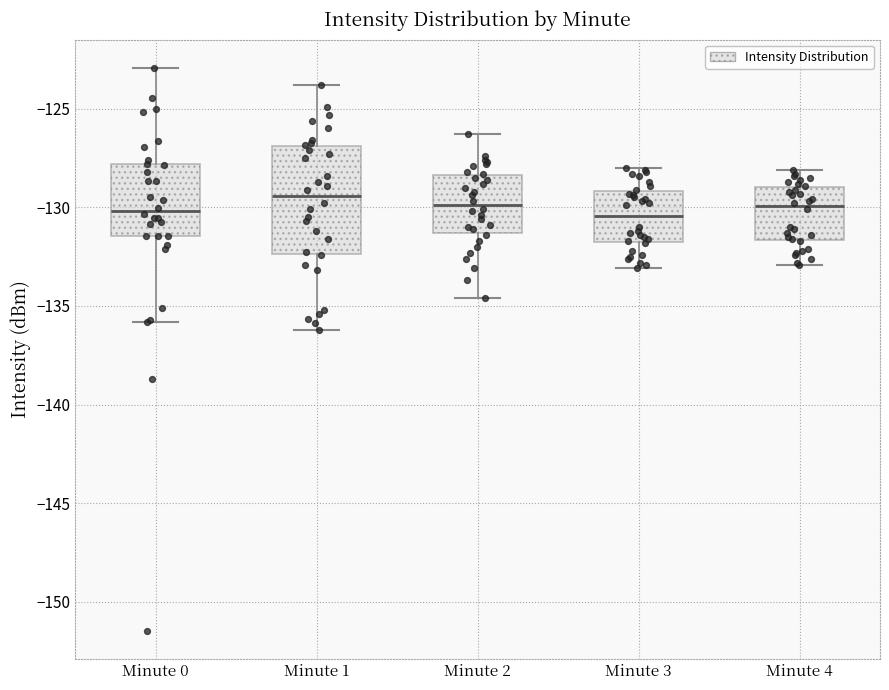

Where is the lower edge of the box for Minute 4 on the y-axis? The values are not printed on the chart, so give them approximately, as read against the axis.

-131.5